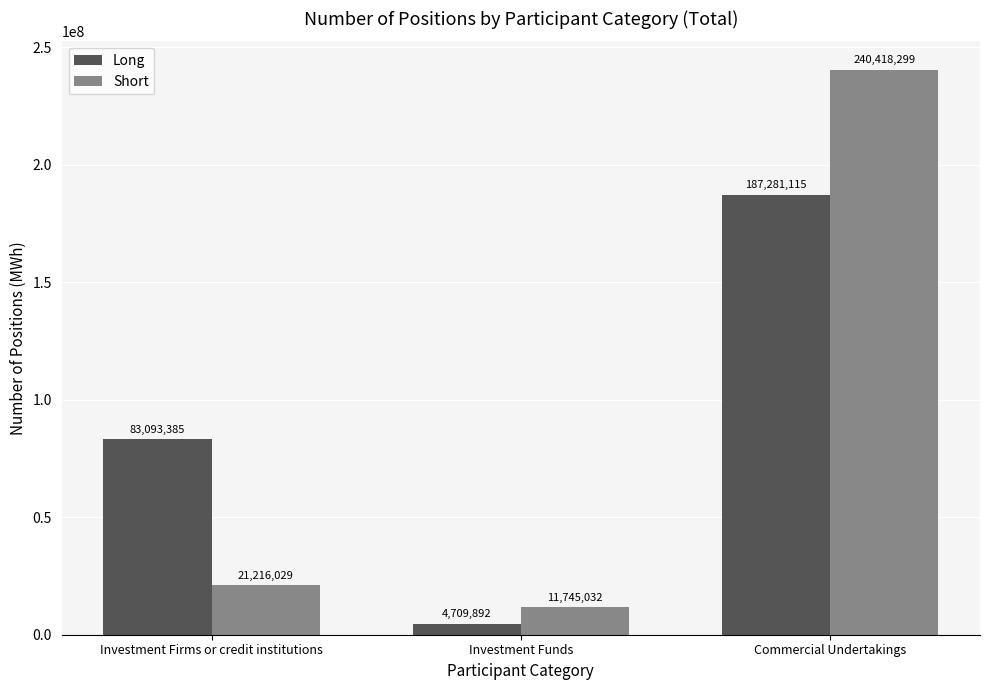

At which label does Short reach its minimum?

Investment Funds